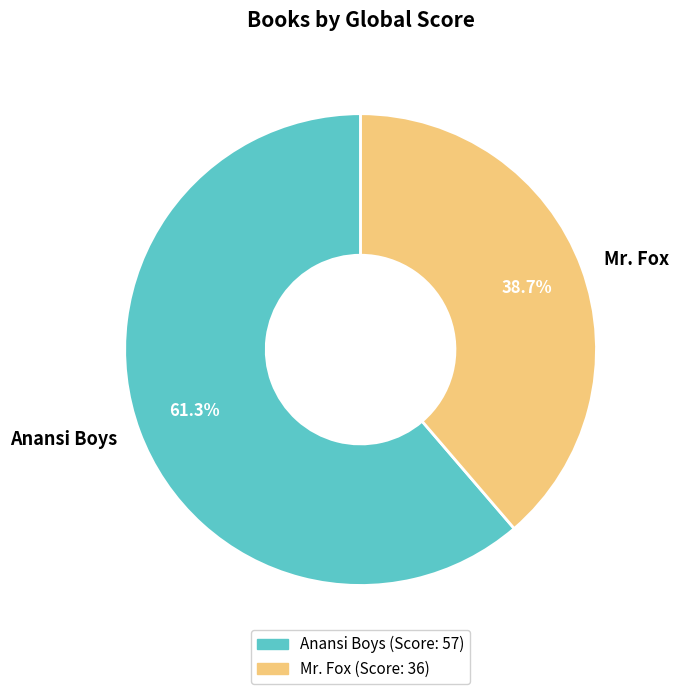

What portion of the pie excludes Mr. Fox?

61.3%